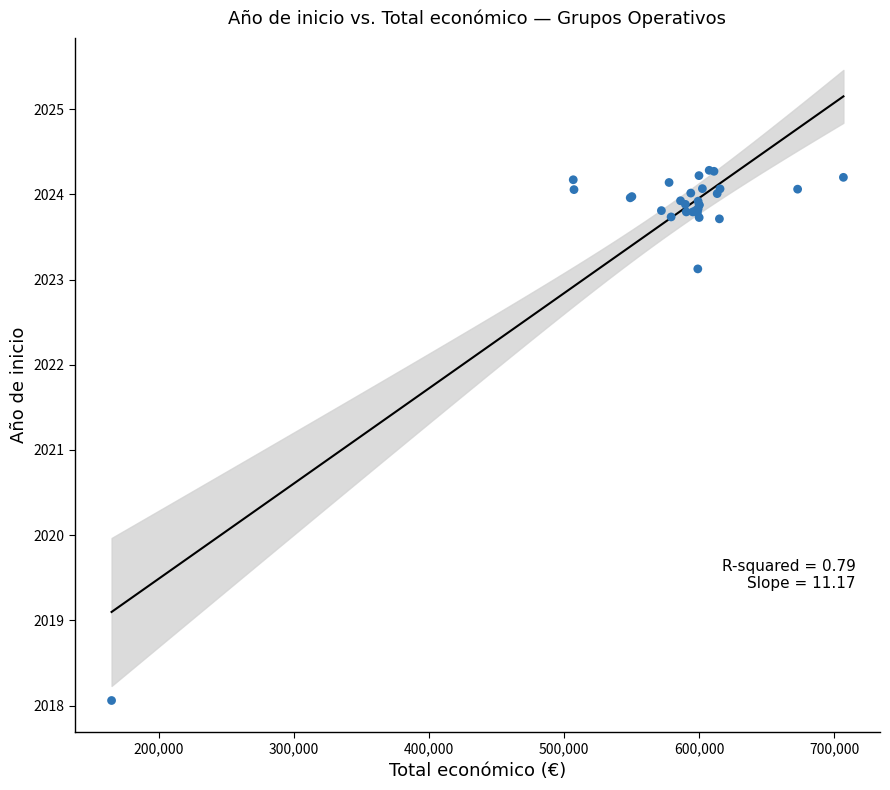

What Y value in the scatter plot is closest to 2021?

2023.1